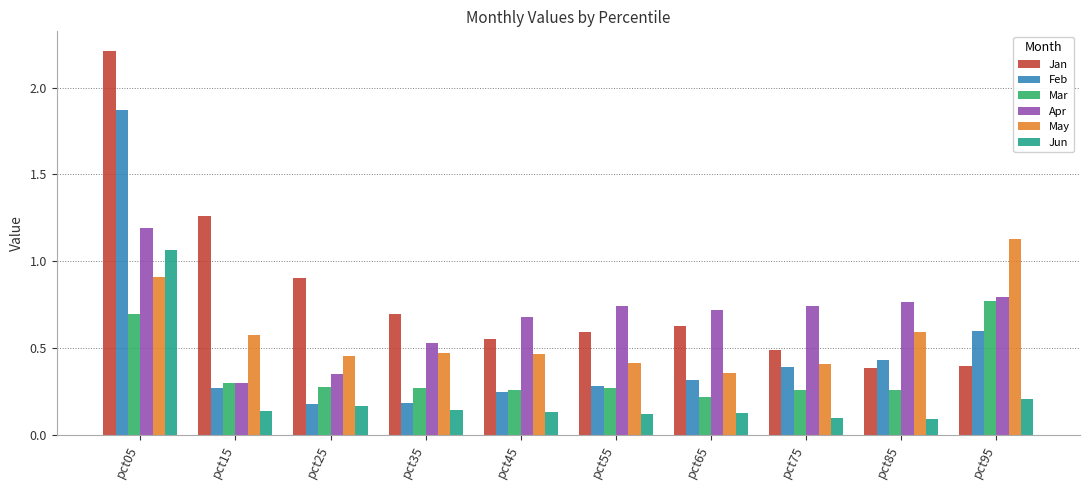

At pct05, list the series in order from largest to smallest.

Jan, Feb, Apr, Jun, May, Mar